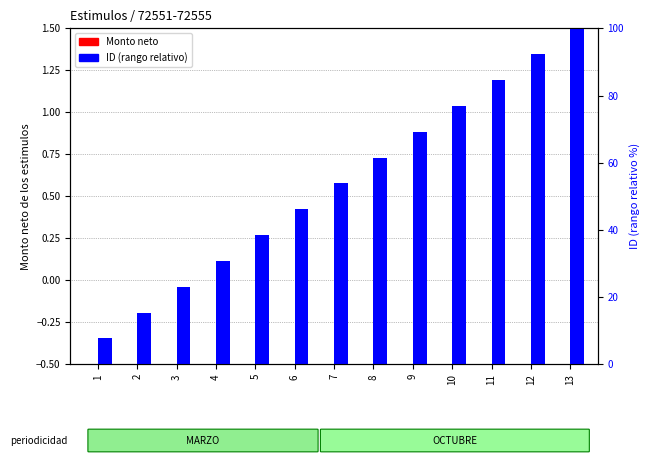

Is it true that ID (rango) equals 23.6 at 13?

False